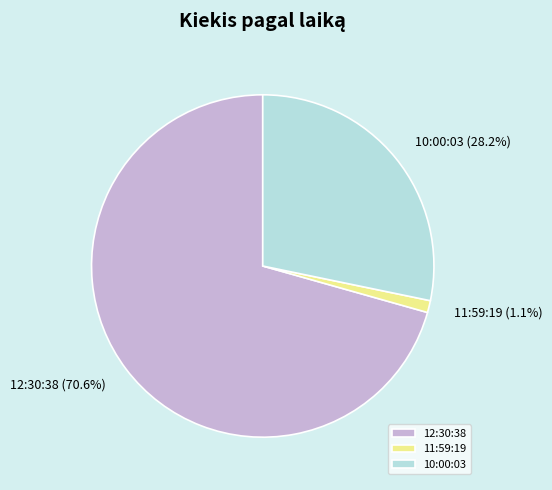

To the nearest percent, what is the combined percentage of 11:59:19 and 10:00:03?

29%